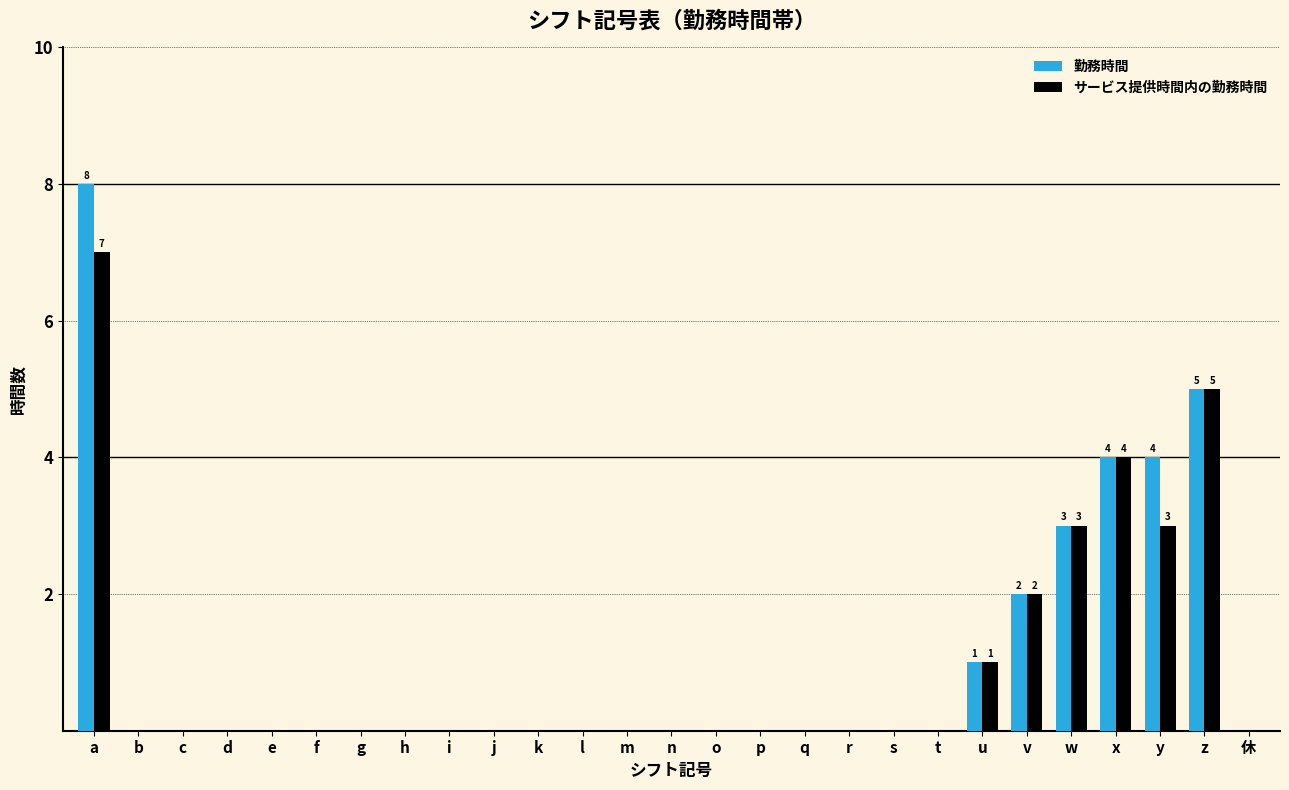

What is the sum of the サービス提供時間内の勤務時間 values at u and y?

4